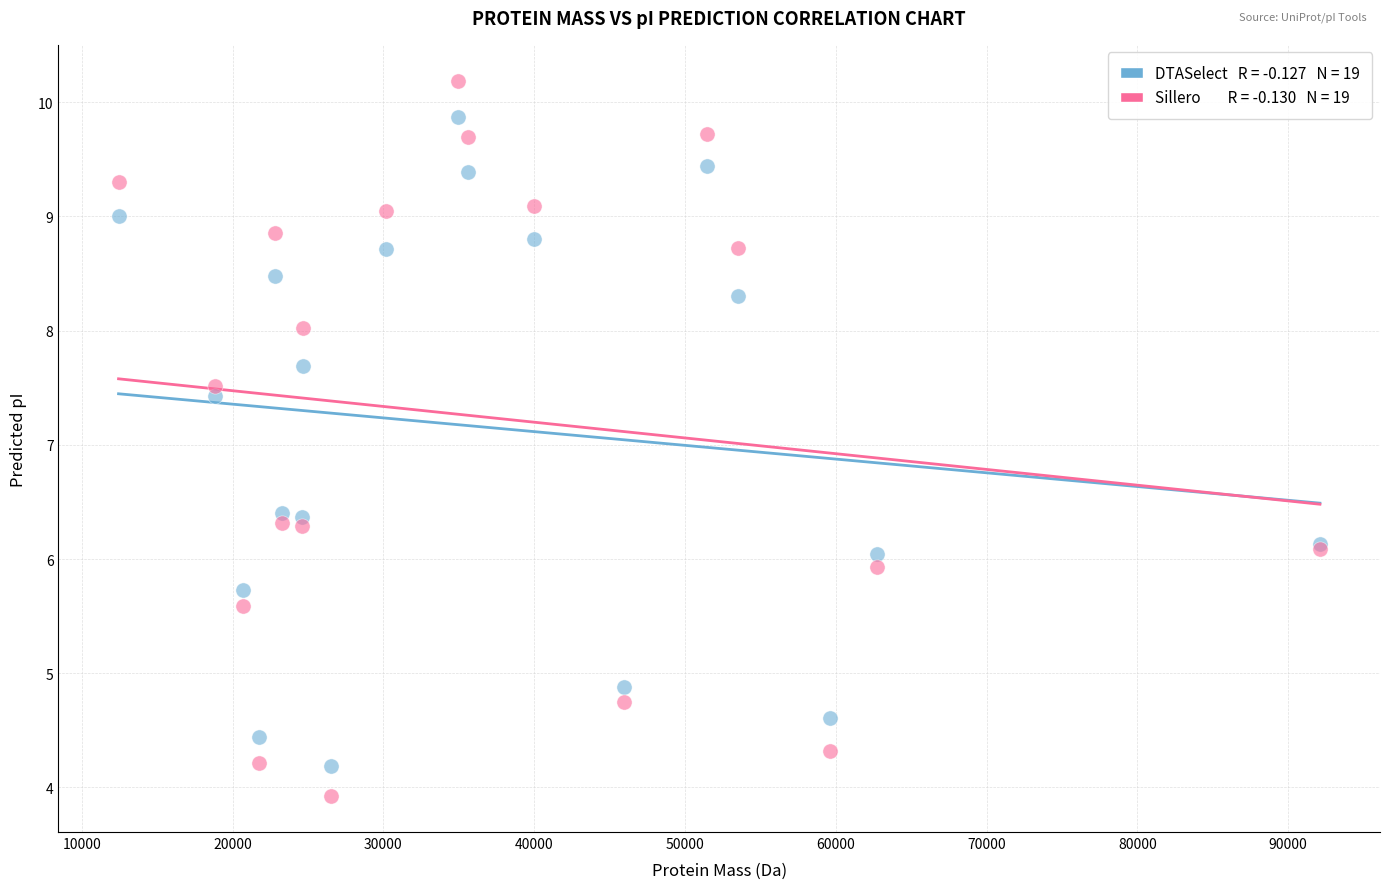

Across all series, what Y value is closest to 7?

7.4